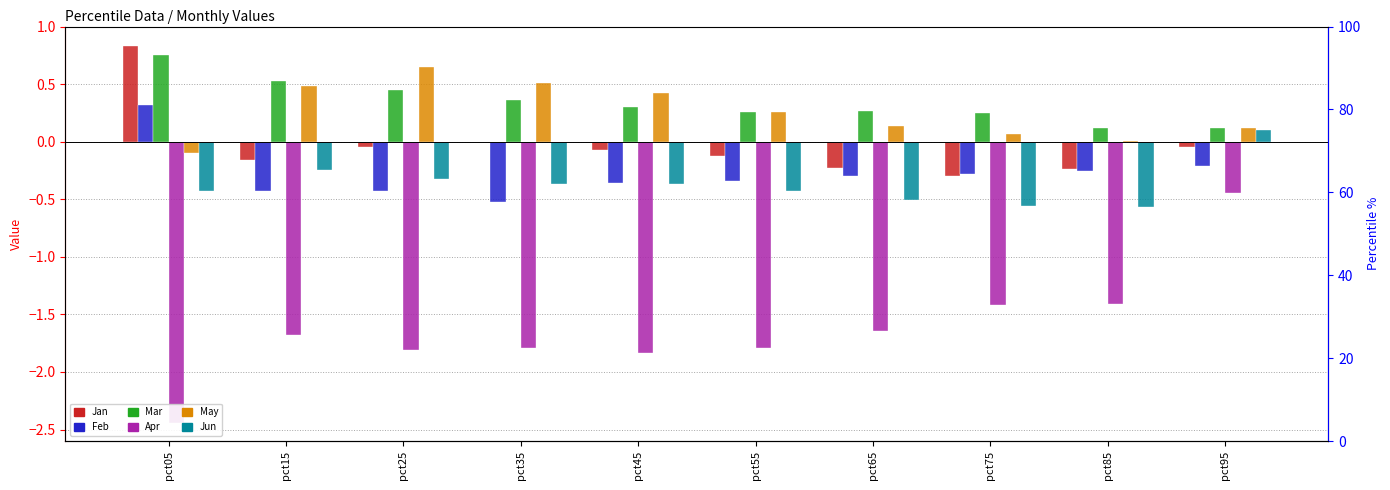

At which category is the sum across all series the highest?

pct95